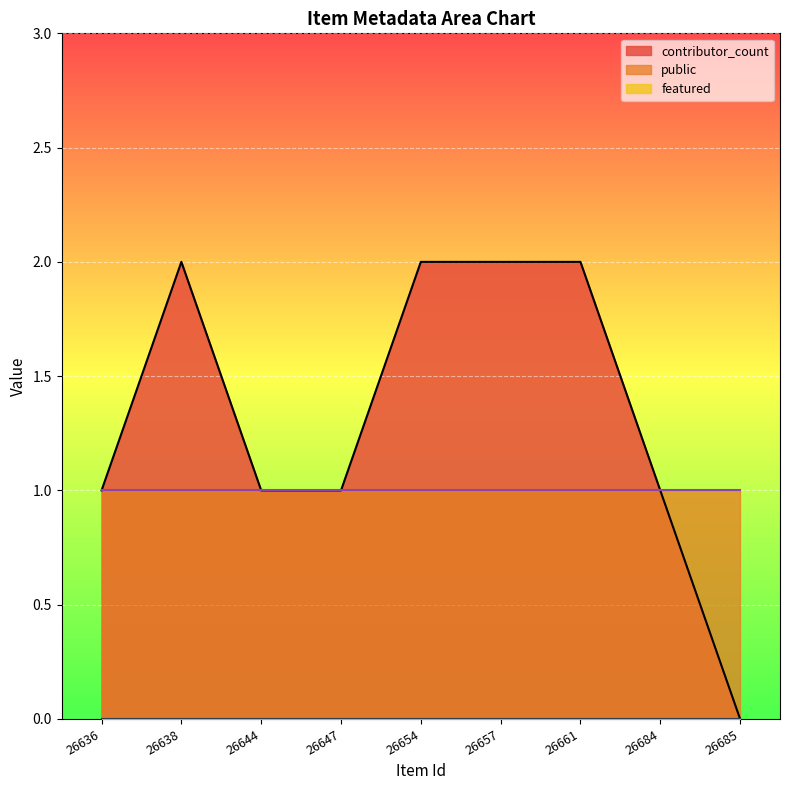

Which series has the largest range (max minus min)?

contributor_count